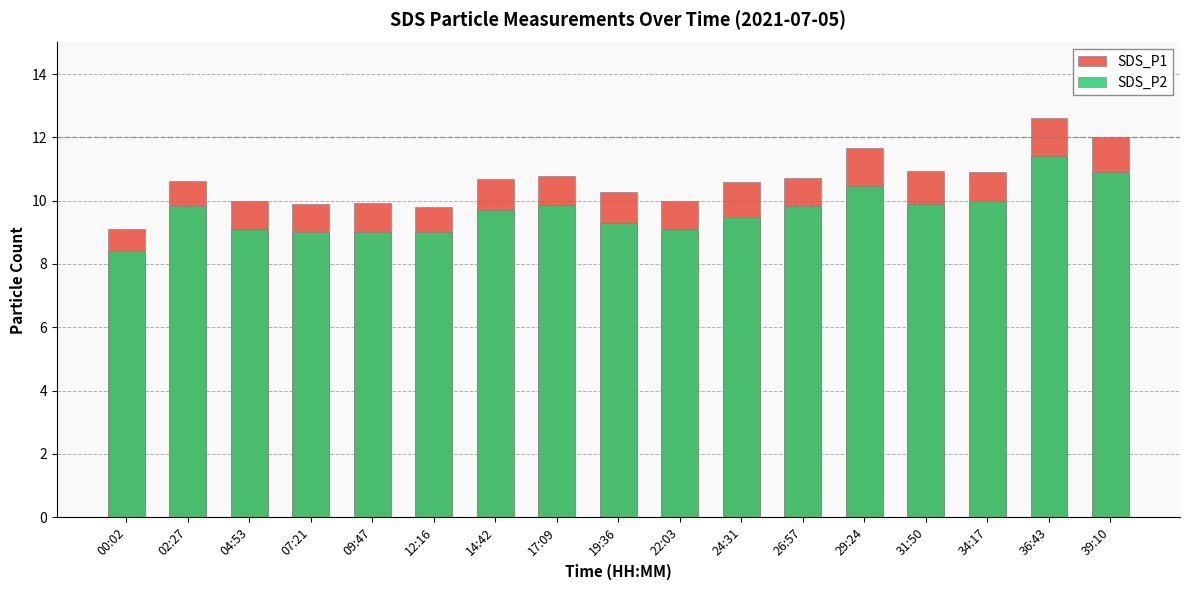

List the series in order of their overall mean, highest first.

SDS_P1, SDS_P2